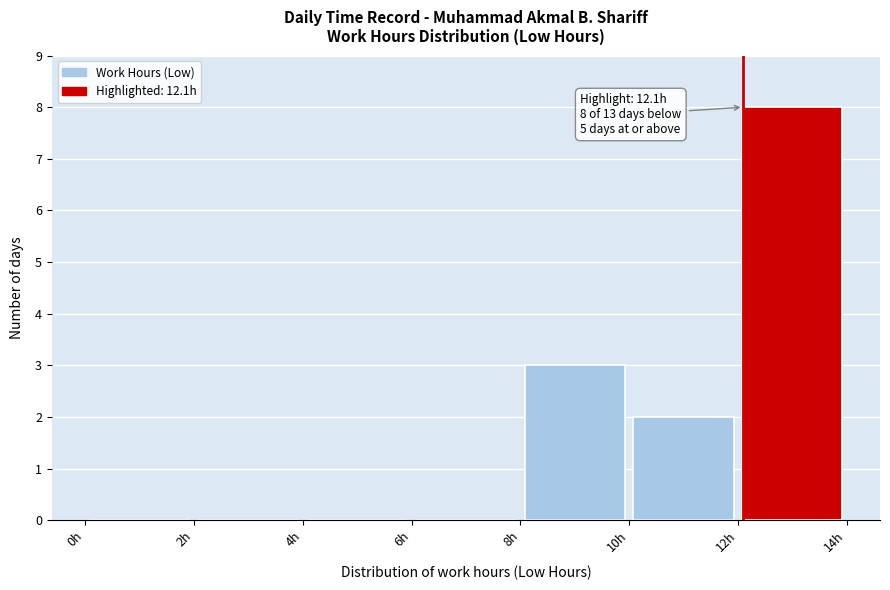

Which range on the x-axis has the tallest bar?

12 to 14